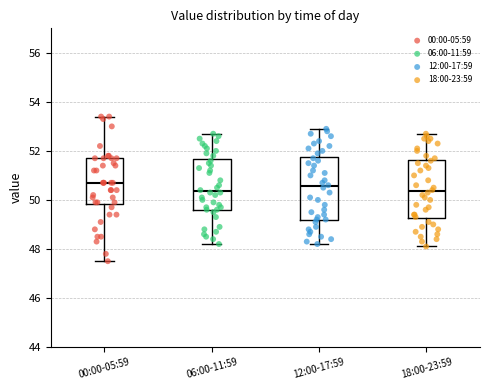

Where is the upper edge of the box for 18:00-23:59 on the y-axis? The values are not printed on the chart, so give them approximately, as read against the axis.

51.6